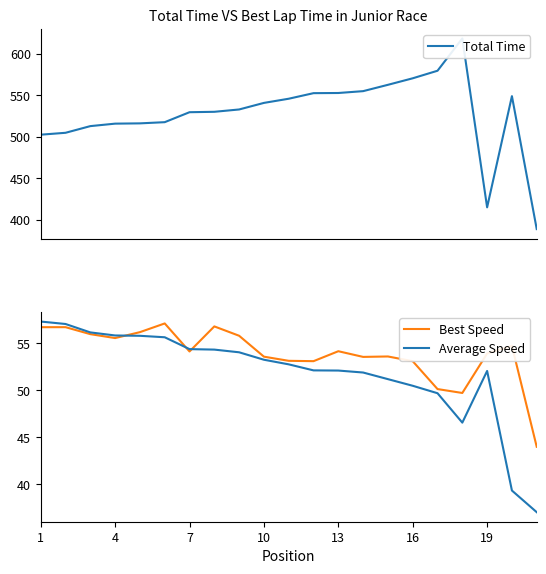

What are all the series names shown in the legend?

Total Time, Best Speed, Average Speed